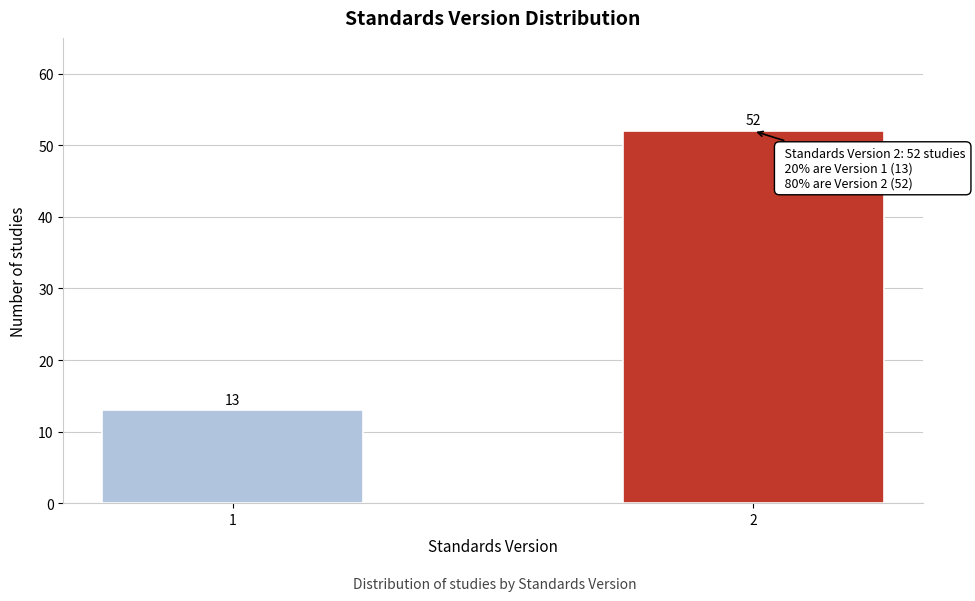

Reading left to right, what are all the values shown in this chart?

13	52